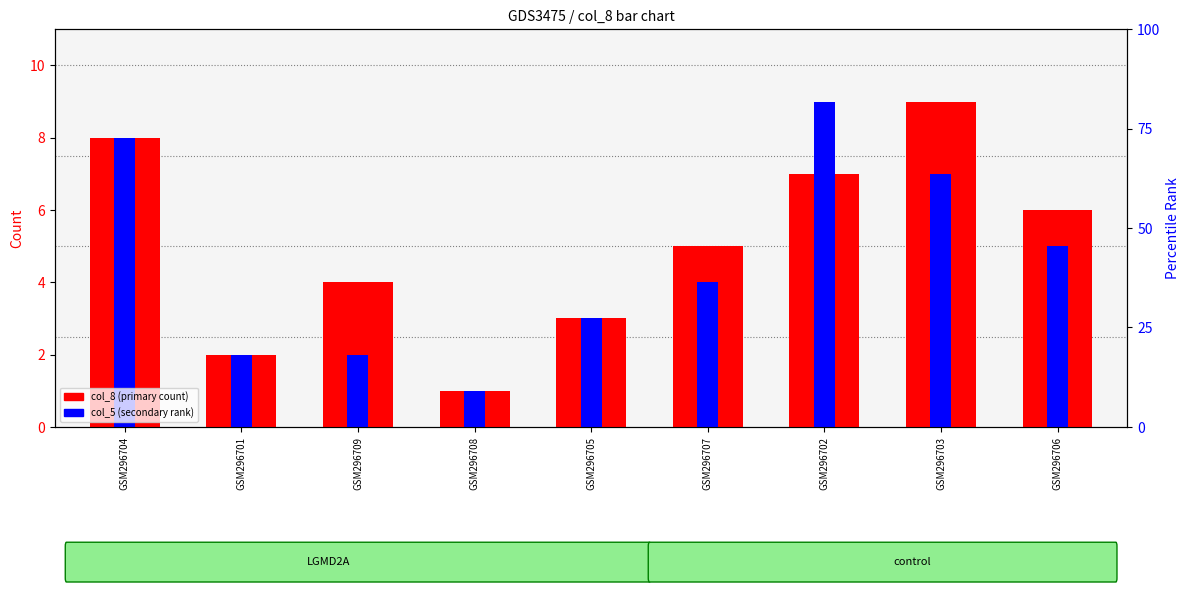

Reading right to left, transcribe all the data shown in this chart.

col_8 (primary count): 6	9	7	5	3	1	4	2	8
col_5 (secondary rank): 5	7	9	4	3	1	2	2	8